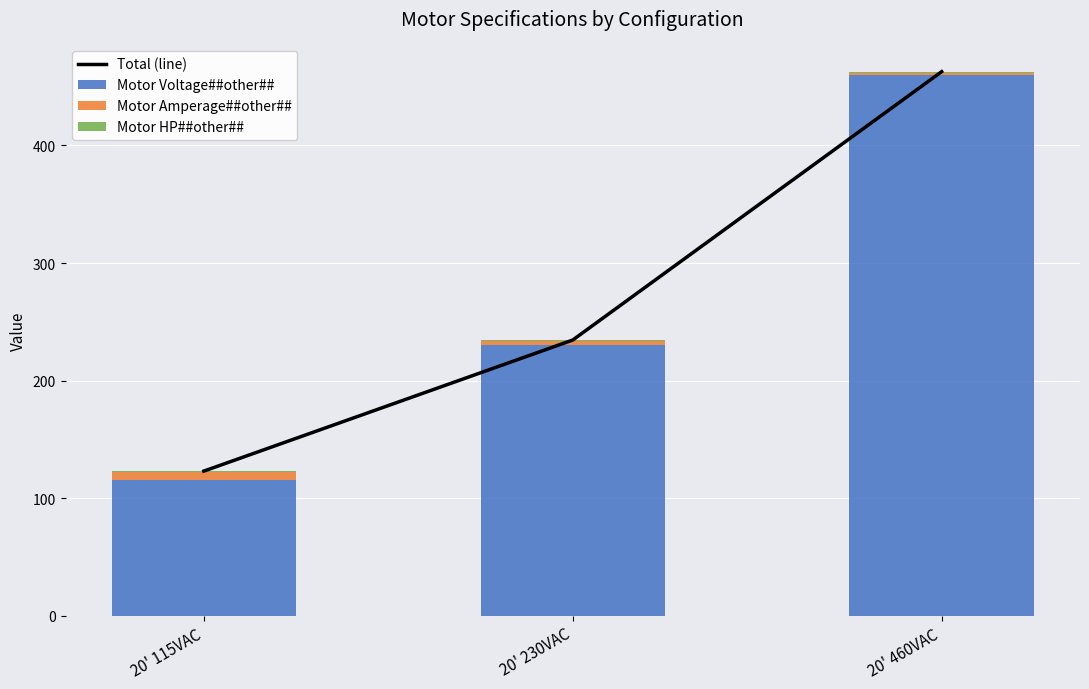

What value does the Total (line) series have at 20' 230VAC?

234.5